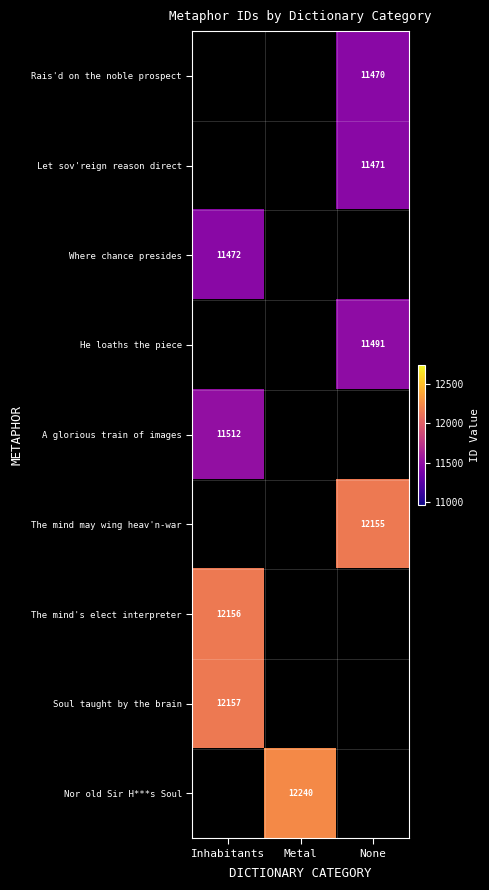

Is it true that Where chance presides equals 2548 at Inhabitants?

False